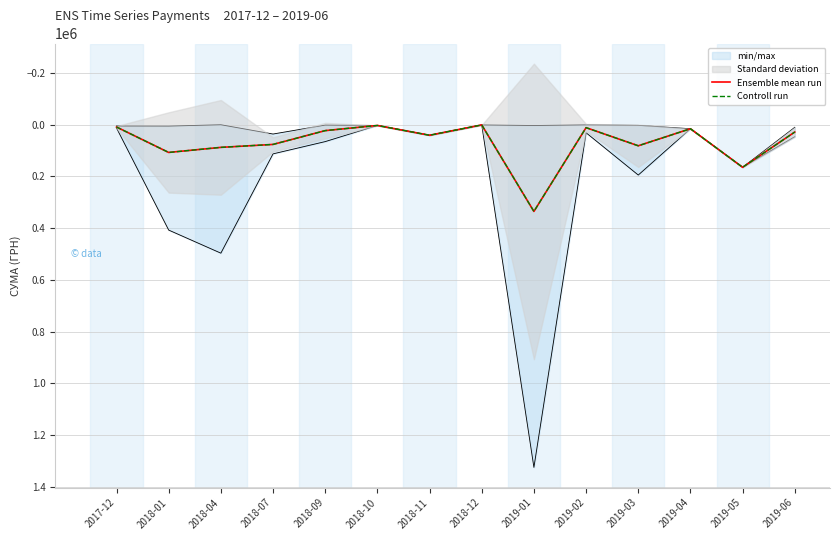

What is the maximum value for Ensemble mean run?

335662.2